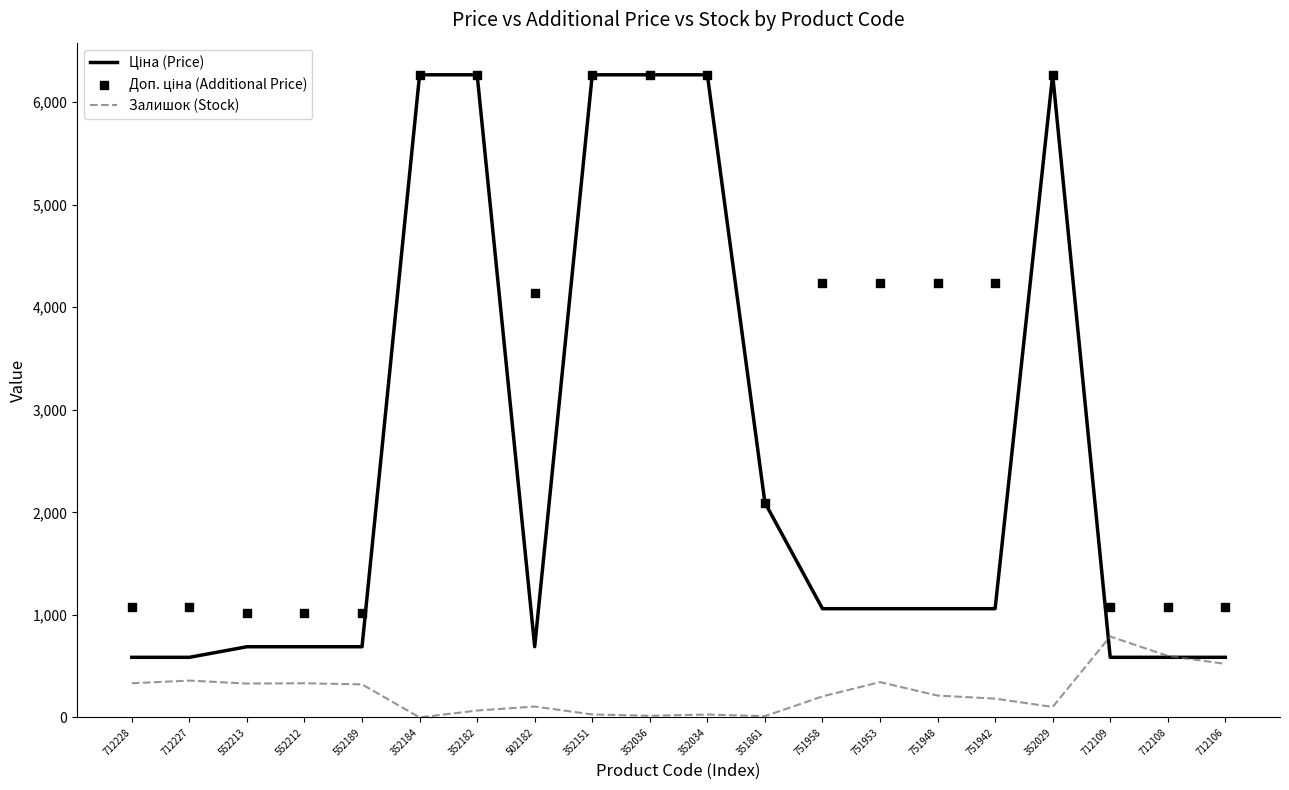

Is the value of Доп. ціна (Additional Price) at 712108 greater than the value of Залишок (Stock) at 751942?

Yes